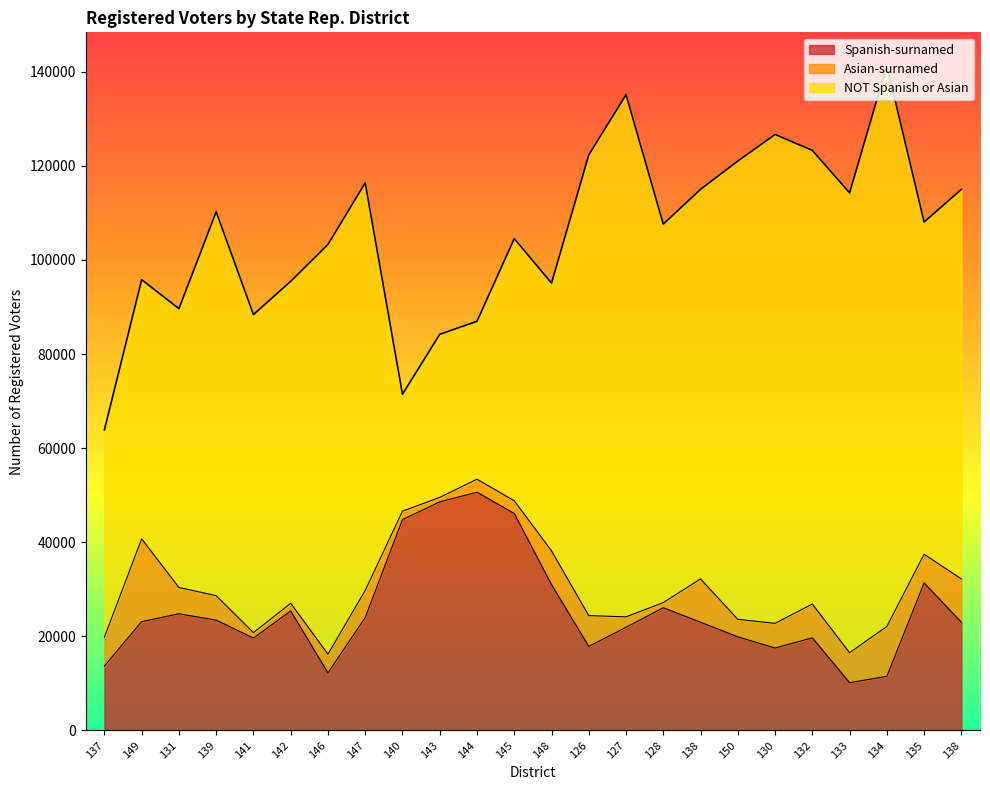

Rank the series by their maximum value, from lowest to highest.

Asian-surnamed, Spanish-surnamed, NOT Spanish or Asian